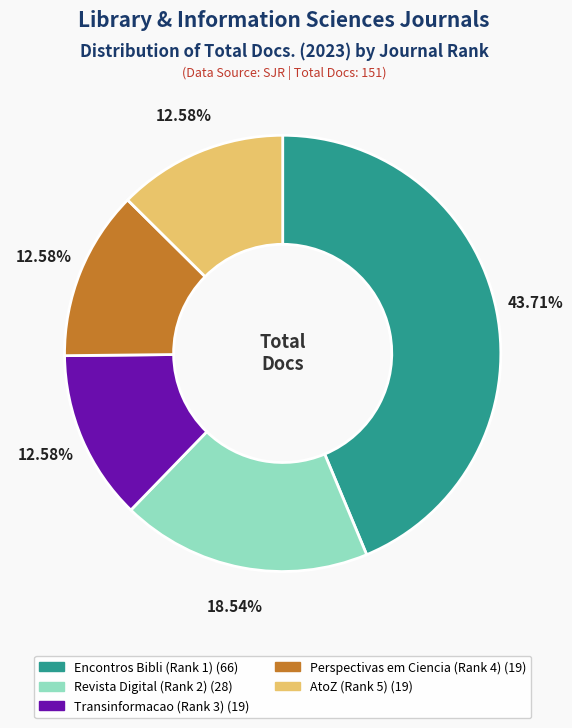

Does Revista Digital (Rank 2) account for over 50% of the chart?

No